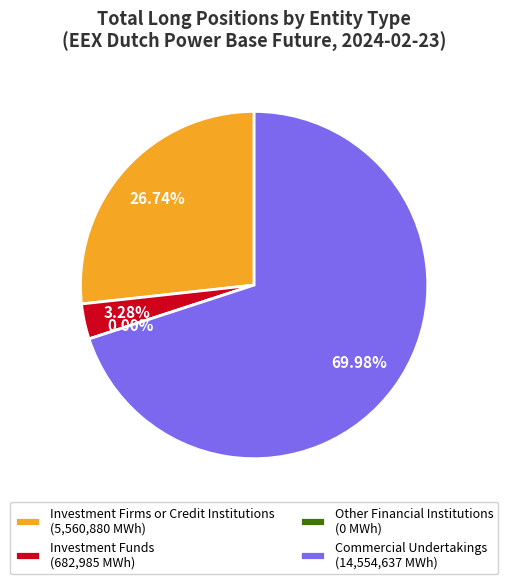

To the nearest percent, what is the combined percentage of Other Financial Institutions Long and Investment Firms Long?

27%